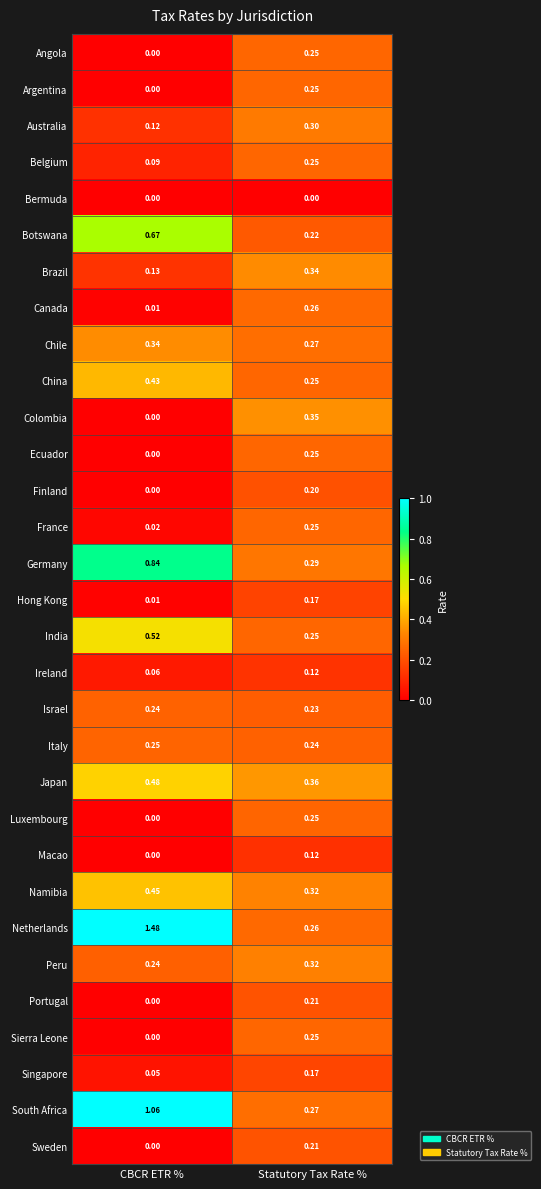

At which label is Belgium closest to 0?

CBCR ETR %